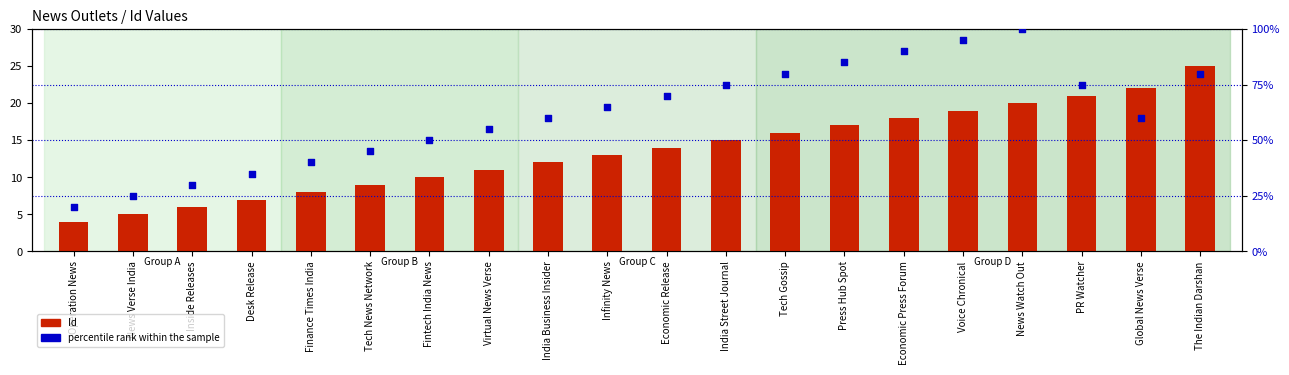

At how many categories does at least one series exceed 9?

20